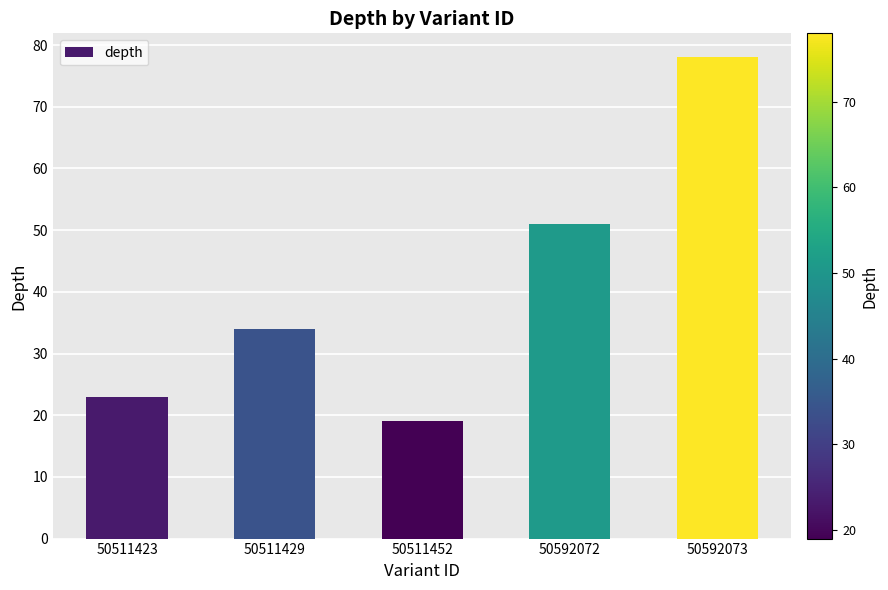

Reading left to right, transcribe all the data shown in this chart.

50511423=23	50511429=34	50511452=19	50592072=51	50592073=78